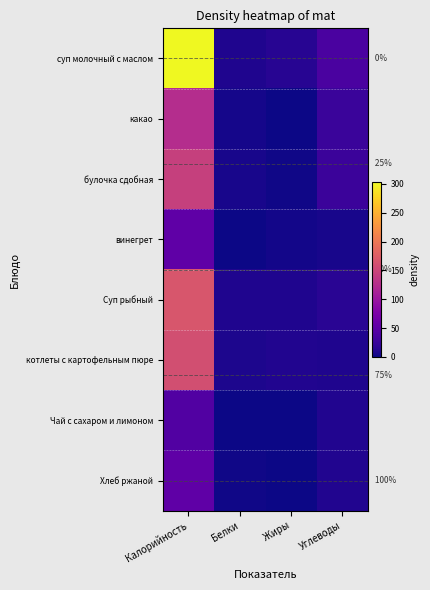

The value of винегрет at Белки is 1.4. True or false?

False